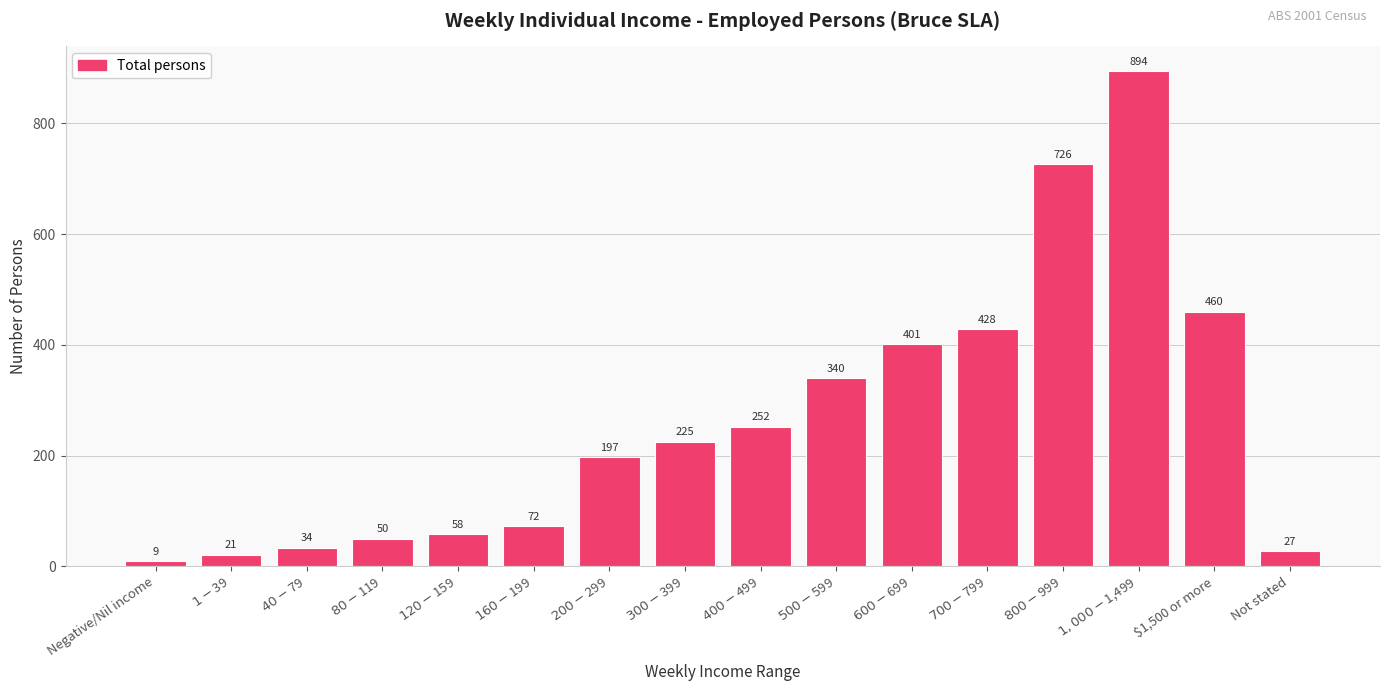

Does the chart contain any negative values?

No